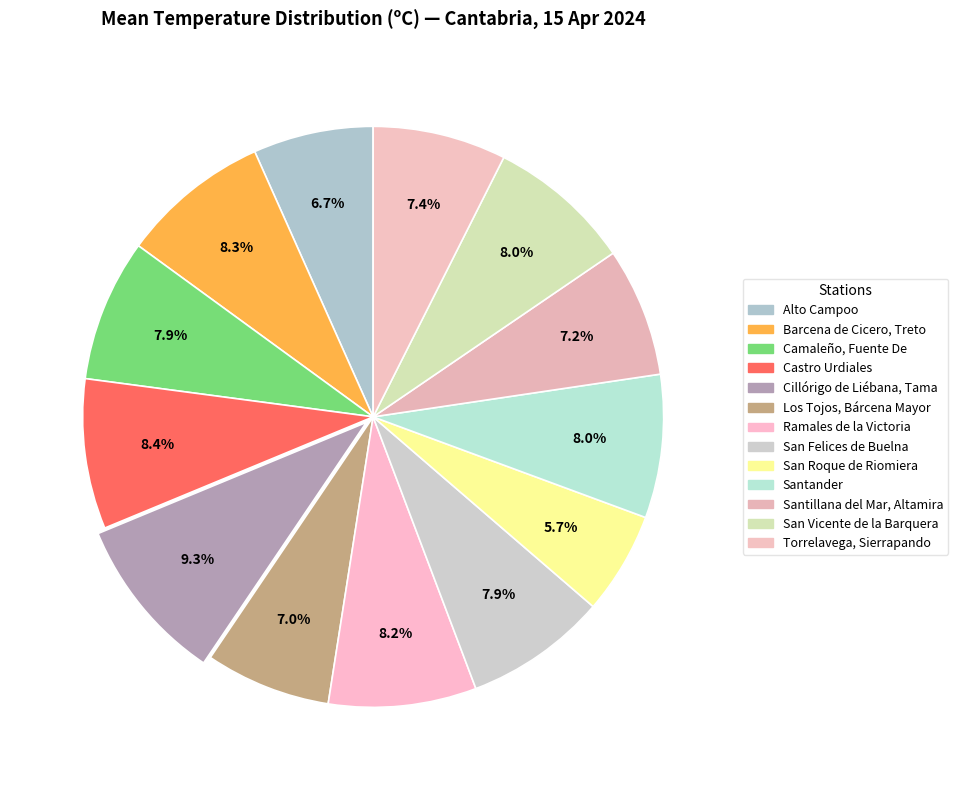

Is it true that Los Tojos, Bárcena Mayor is 18% of the pie?

False